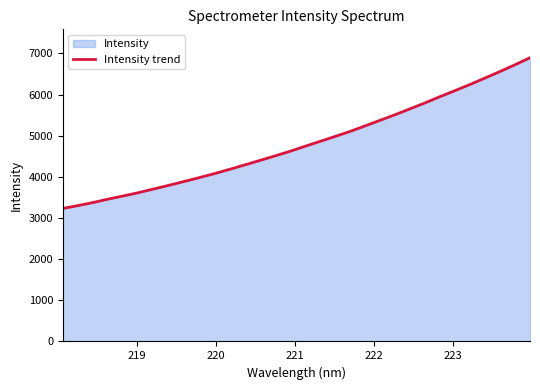

What is the maximum value shown in the chart?

6897.6